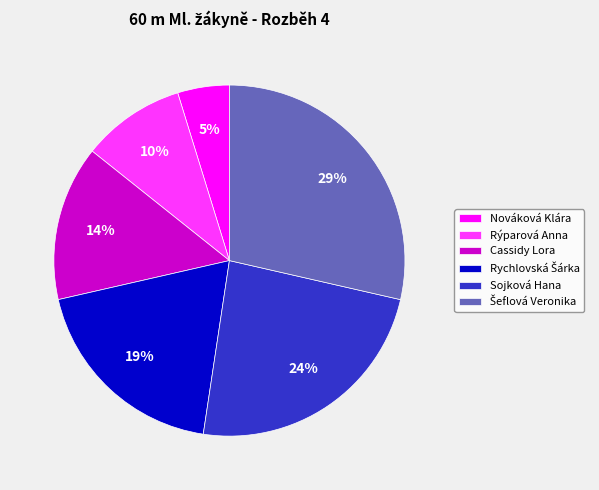

To the nearest percent, what is the difference between the largest and smallest slice percentages?

24%